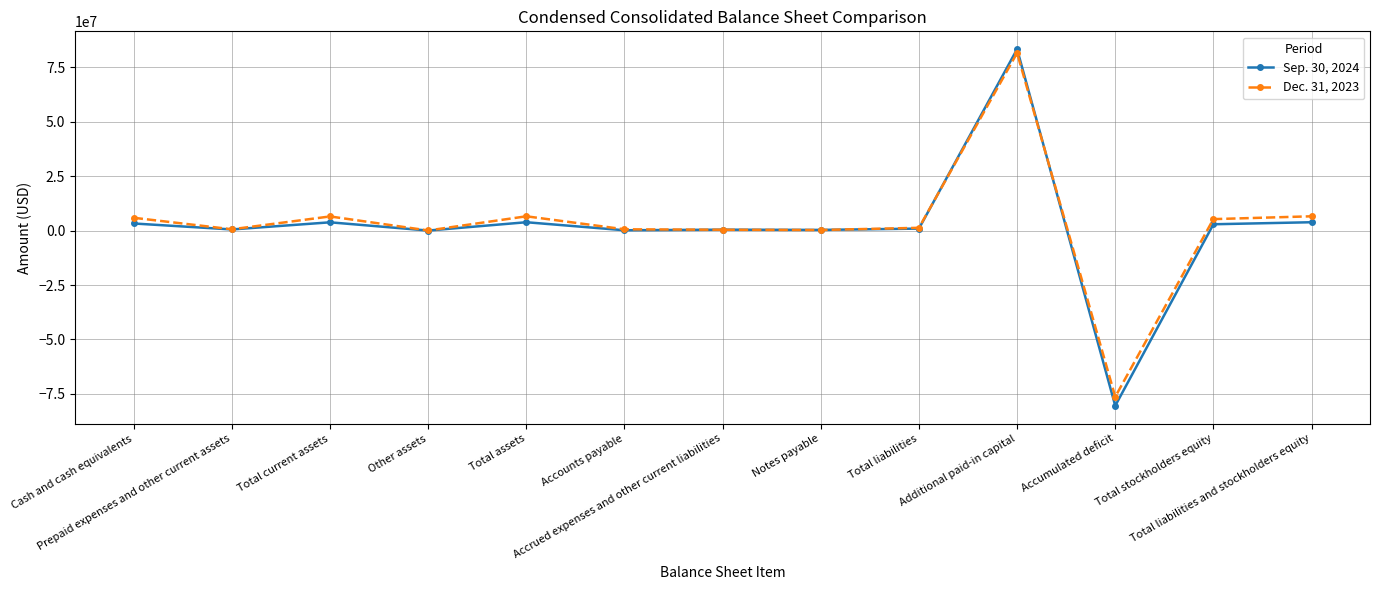

At which category is the sum across all series the highest?

Additional paid-in capital